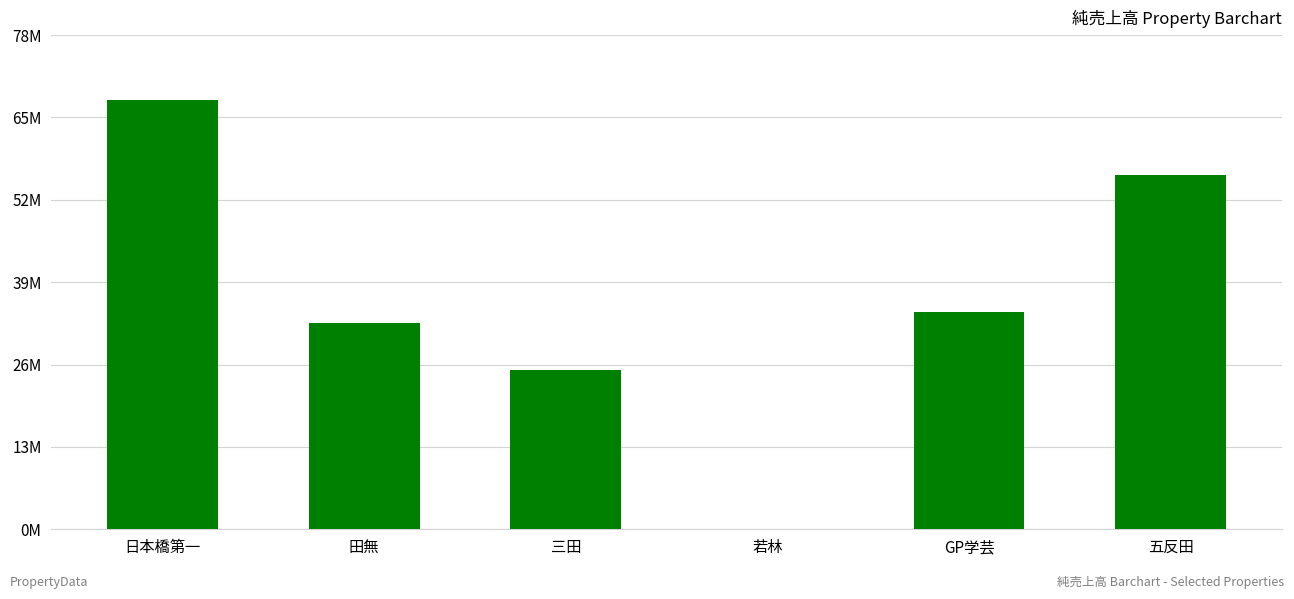

What is the maximum value shown in the chart?

67423382